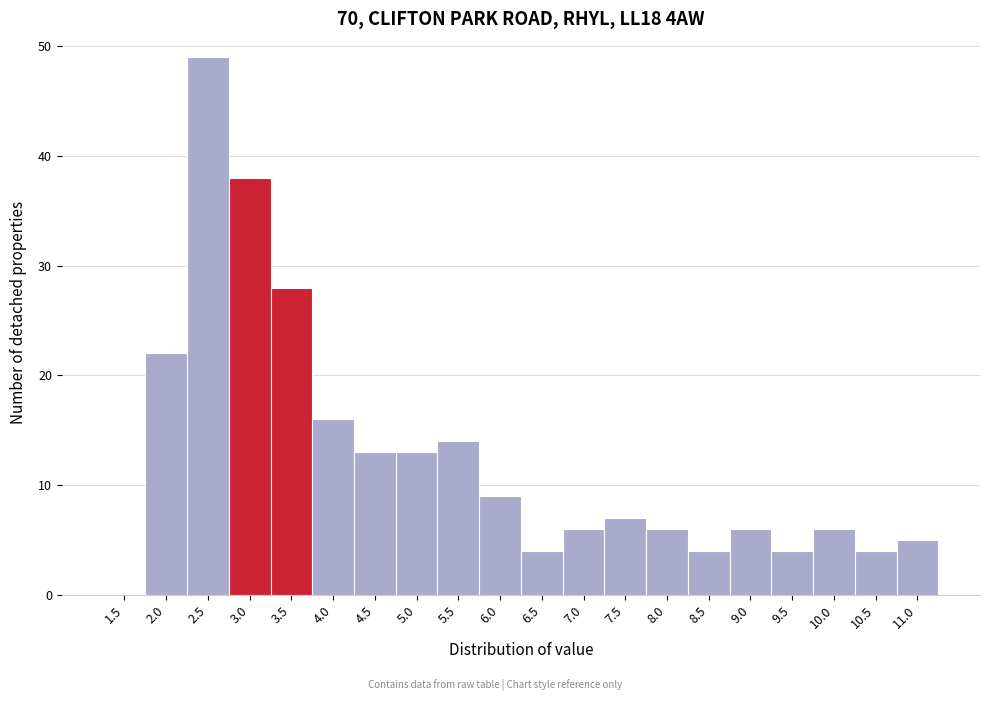

Reading left to right, extract all data points from this chart.

1.5=0	2.0=22	2.5=49	3.0=38	3.5=28	4.0=16	4.5=13	5.0=13	5.5=14	6.0=9	6.5=4	7.0=6	7.5=7	8.0=6	8.5=4	9.0=6	9.5=4	10.0=6	10.5=4	11.0=5